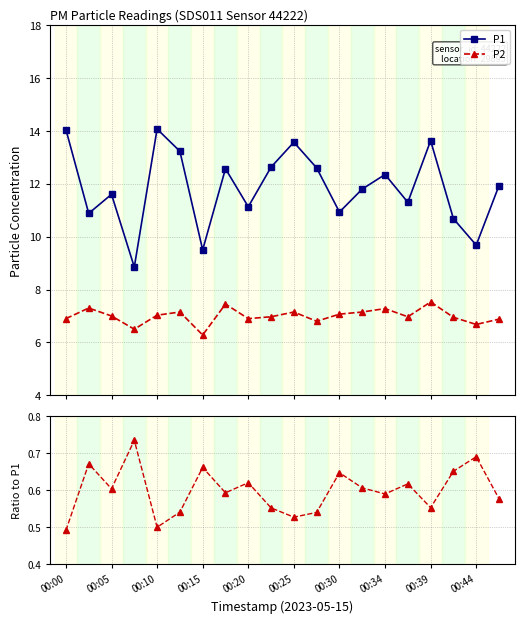

Rank the series by their maximum value, from lowest to highest.

P2/P1, P2, P1